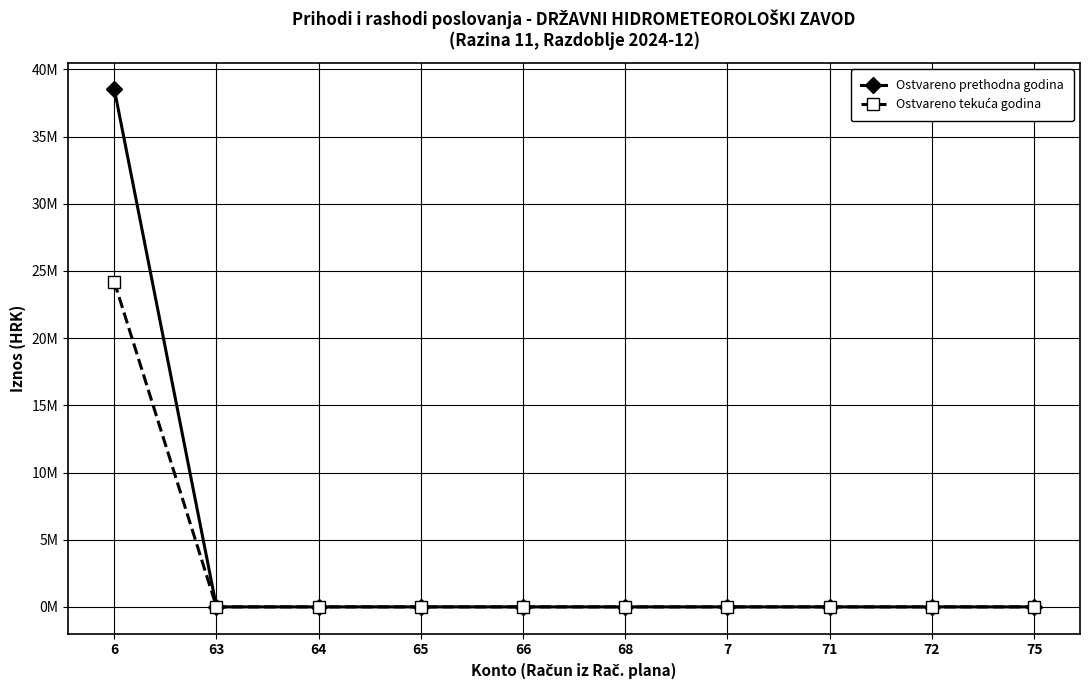

Is this an area chart (filled region under the line)?

No